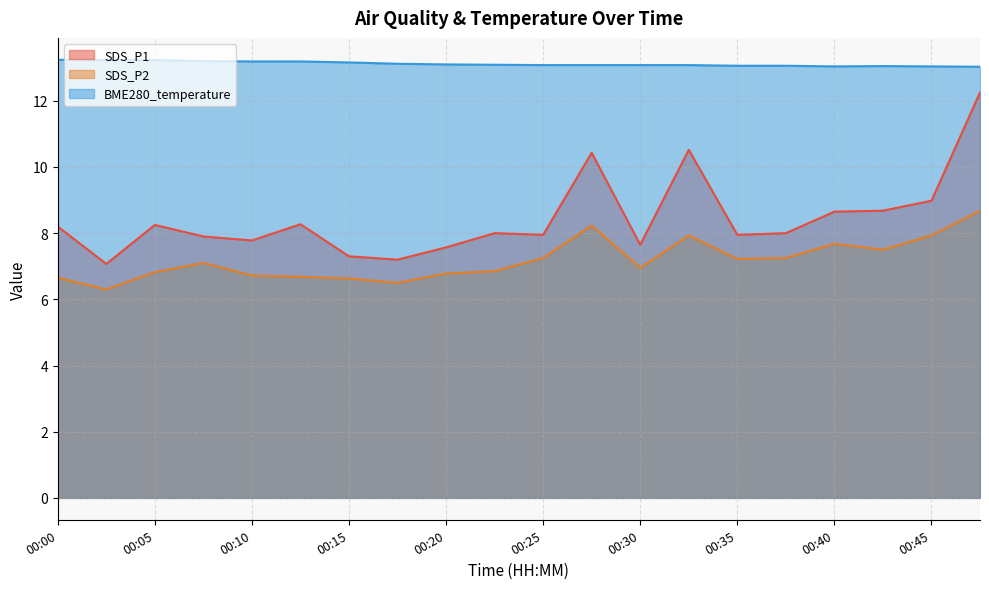

True or false: SDS_P1 and BME280_temperature cross at least once.

False